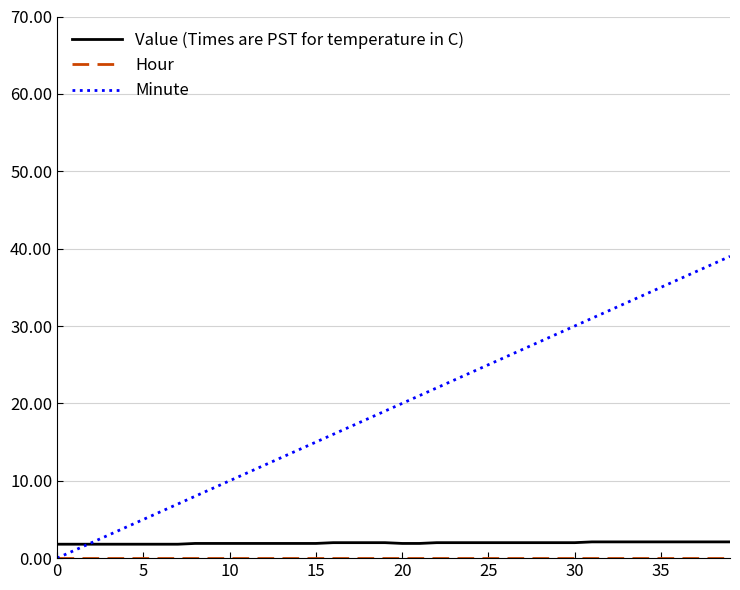

Count the number of categories in the chart.

40